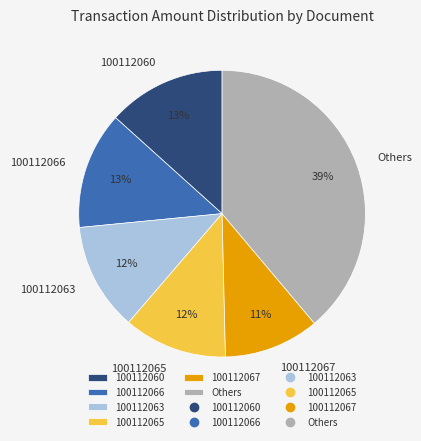

To the nearest percent, what percentage of the pie is 100112065?

12%